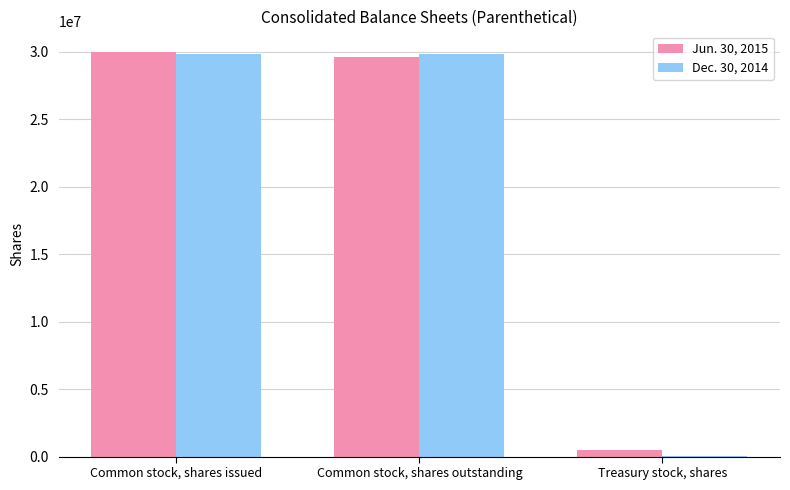

The value of Jun. 30, 2015 at Common stock, shares issued is 30005350. True or false?

True